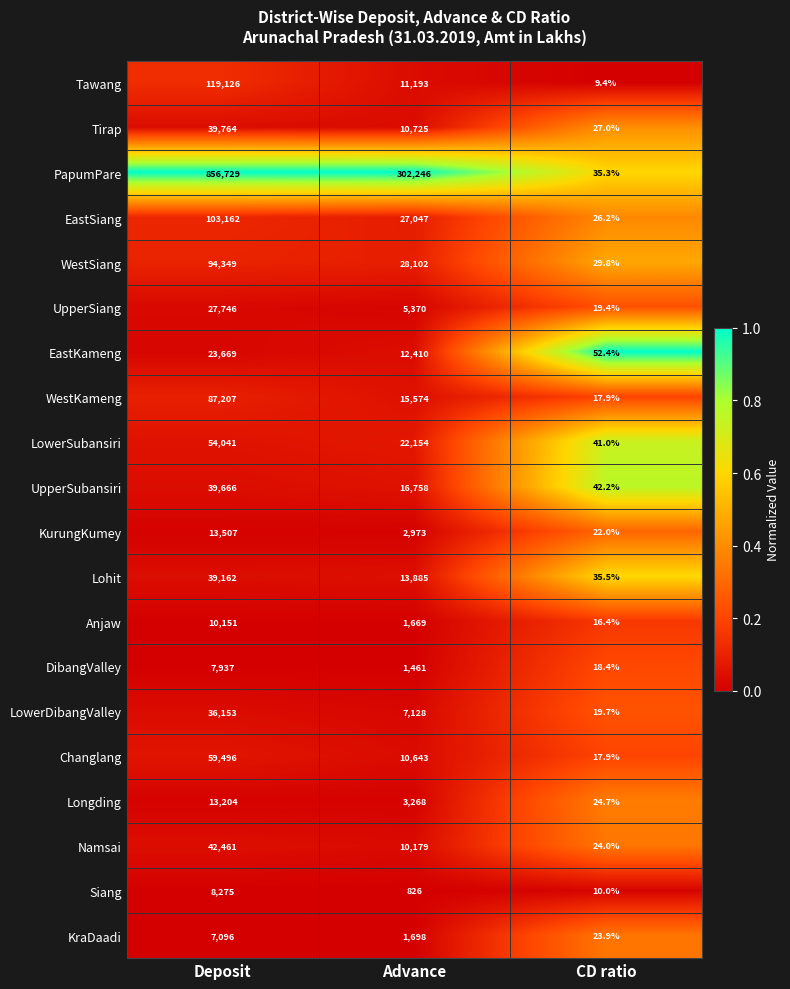

What is the maximum value shown in the chart?

856729.0